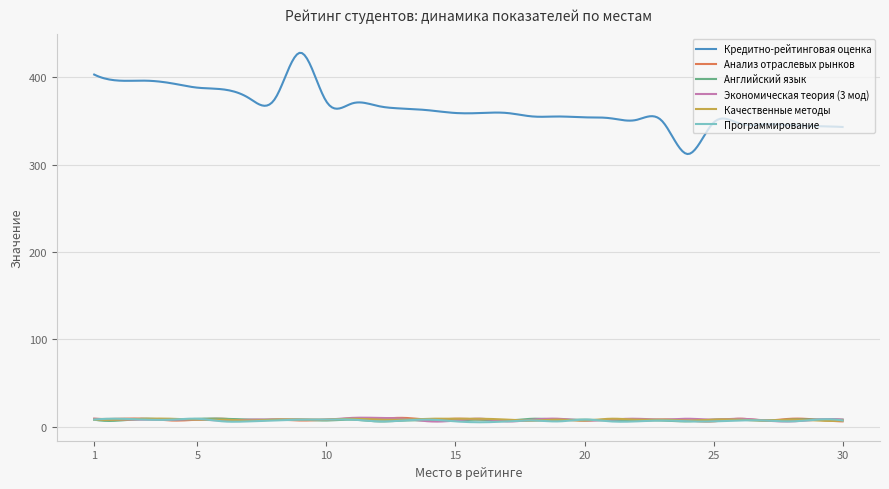

True or false: Кредитно-рейтинговая оценка and Английский язык cross at least once.

False